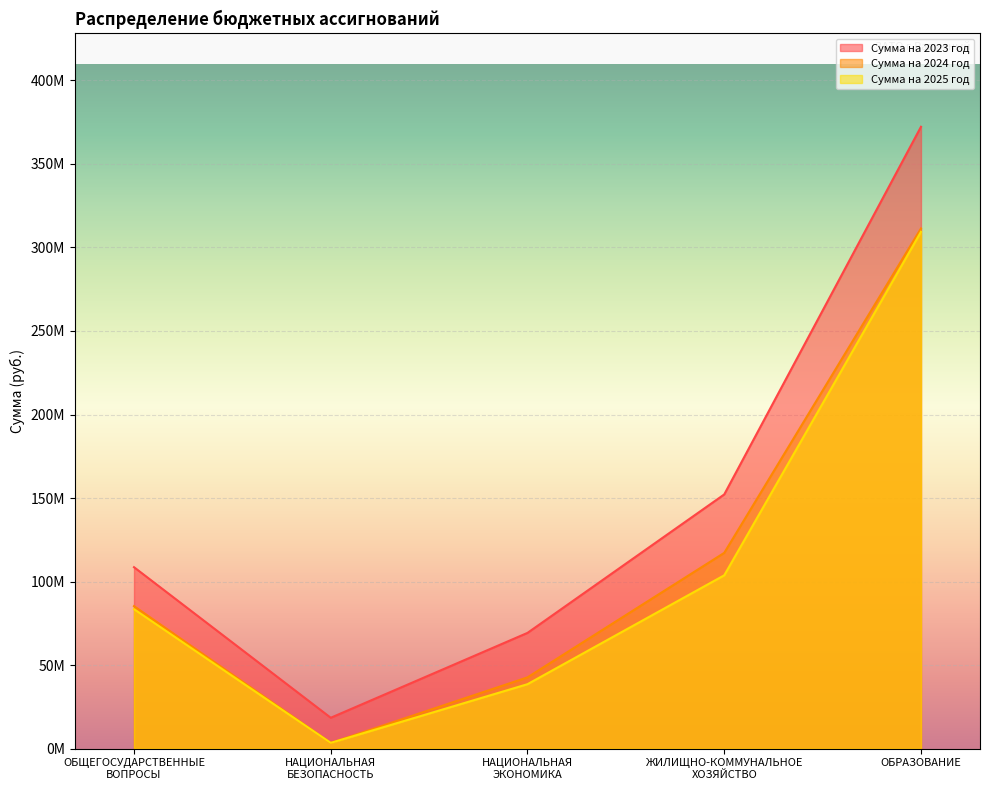

What is the minimum value shown in the chart?

3447500.0